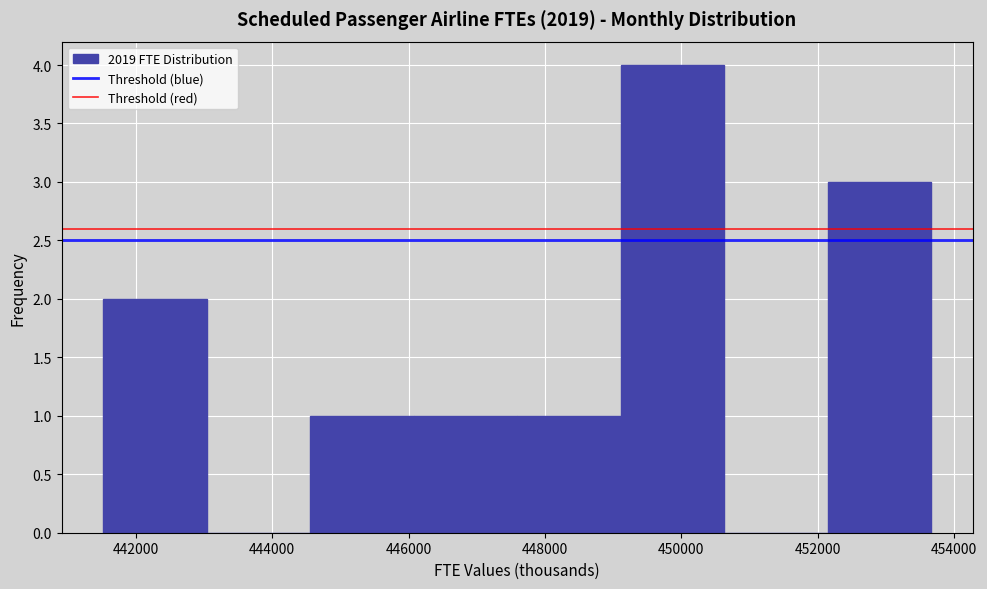

How tall is the bar that spans 444600 to 446000 on the x-axis? Neither the bar edges nor the heights are printed on the chart, so give them approximately, as read against the axes.

1